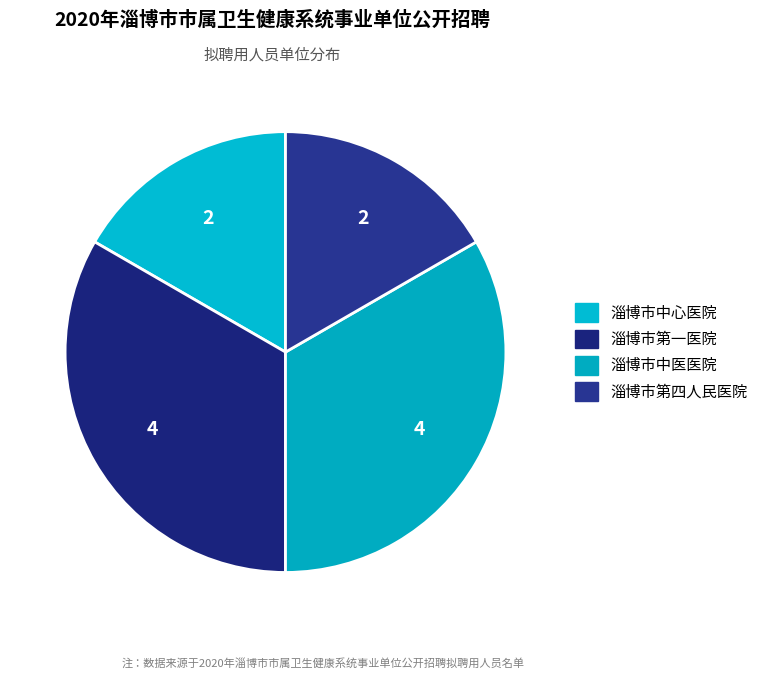

How many slices are in this pie chart?

4